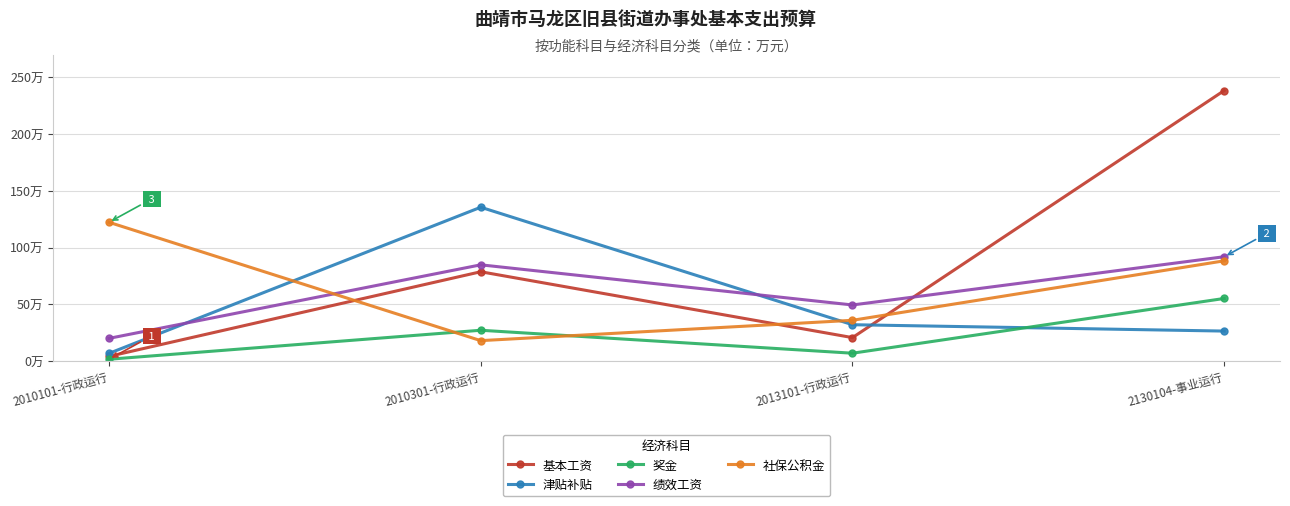

The 绩效工资 series shows 19.9 at 2010101-行政运行. True or false?

True